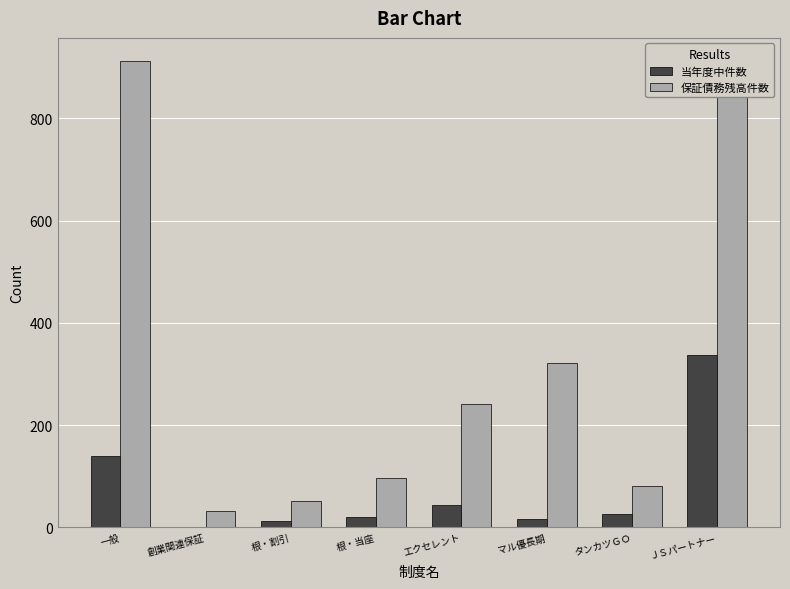

Are the bars grouped side by side (vs. stacked)?

Yes